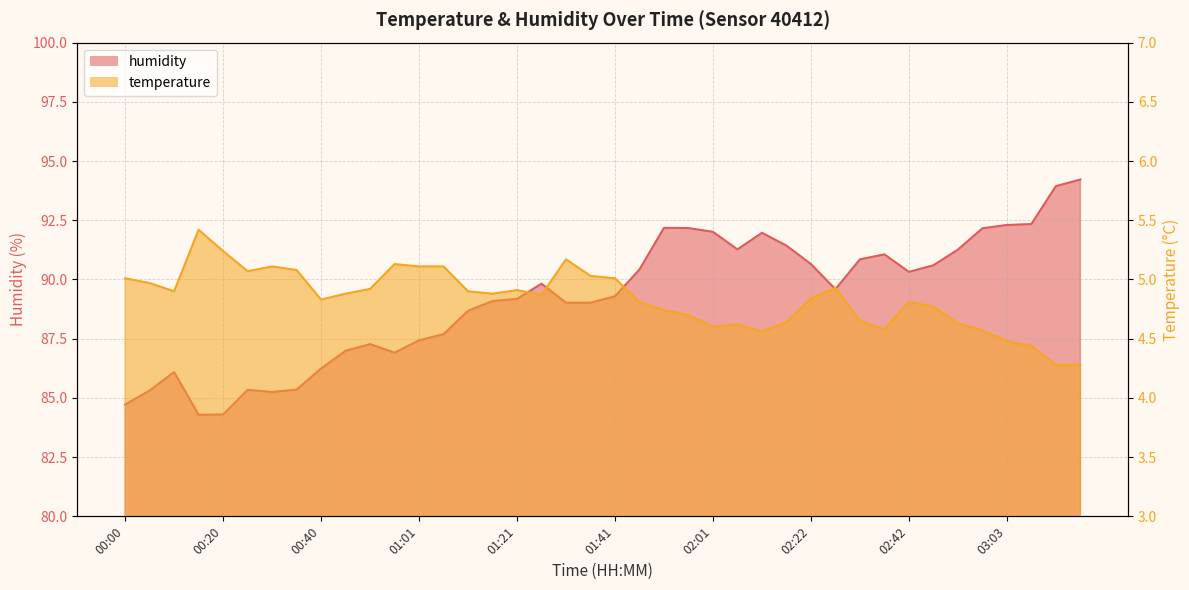

Which category has the lowest value across all series?

03:13